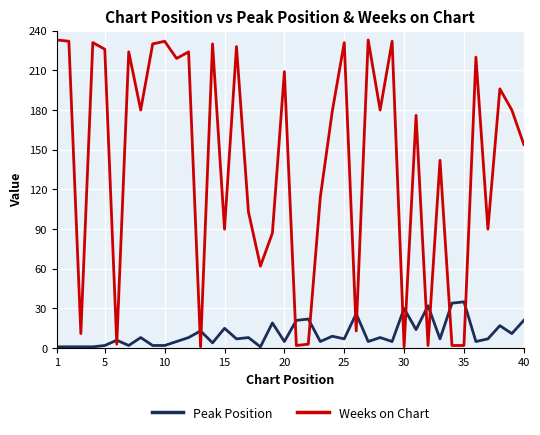

Is this an area chart (filled region under the line)?

No